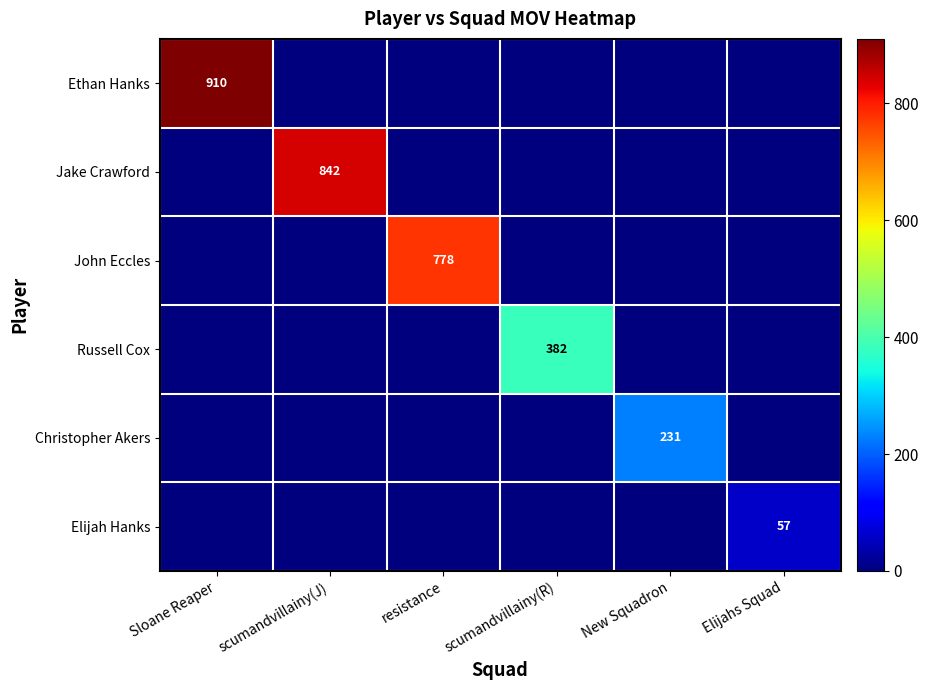

Rank the series by their maximum value, from lowest to highest.

Elijah Hanks, Christopher Akers, Russell Cox, John Eccles, Jake Crawford, Ethan Hanks